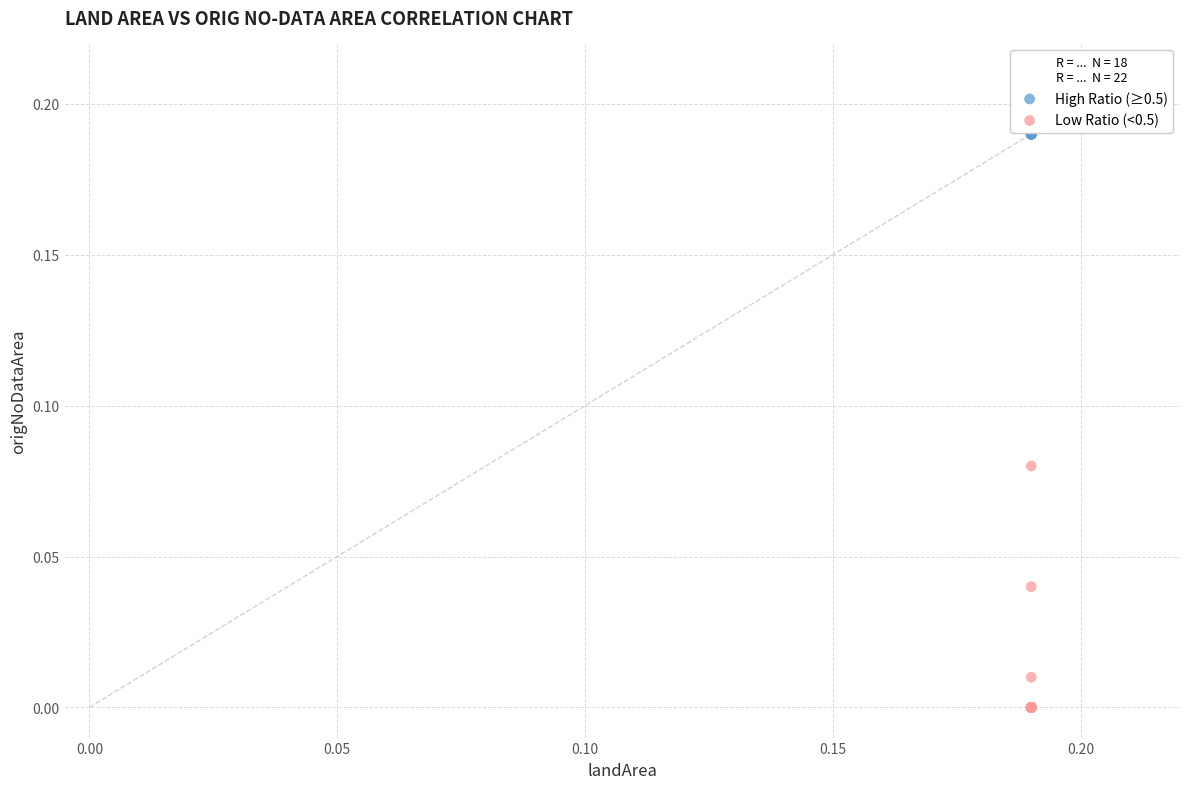

What are all the series names shown in the legend?

High Ratio (≥0.5), Low Ratio (<0.5)